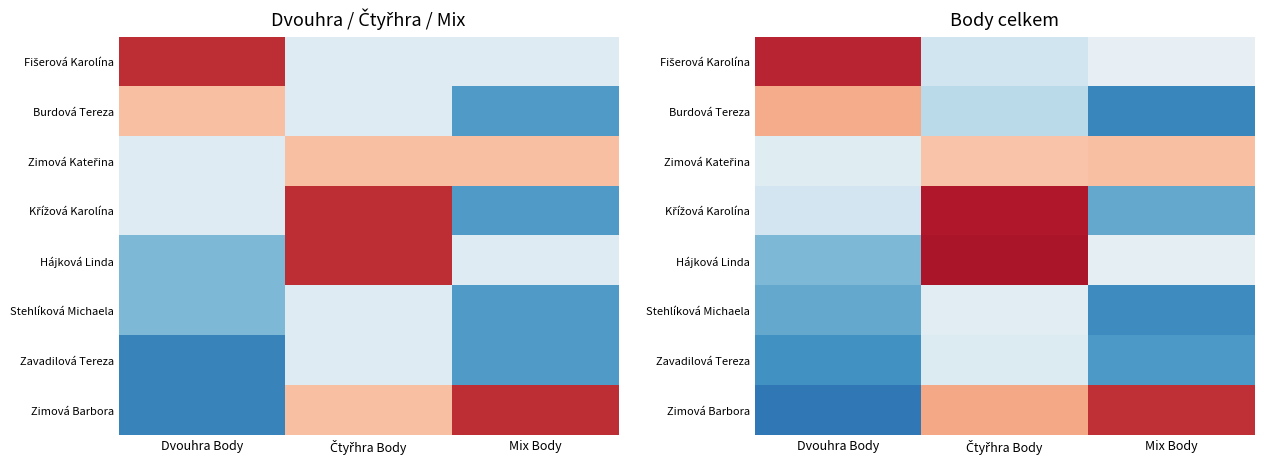

List the labels in order of Zimová Kateřina value, largest first.

Mix Body, Čtyřhra Body, Dvouhra Body